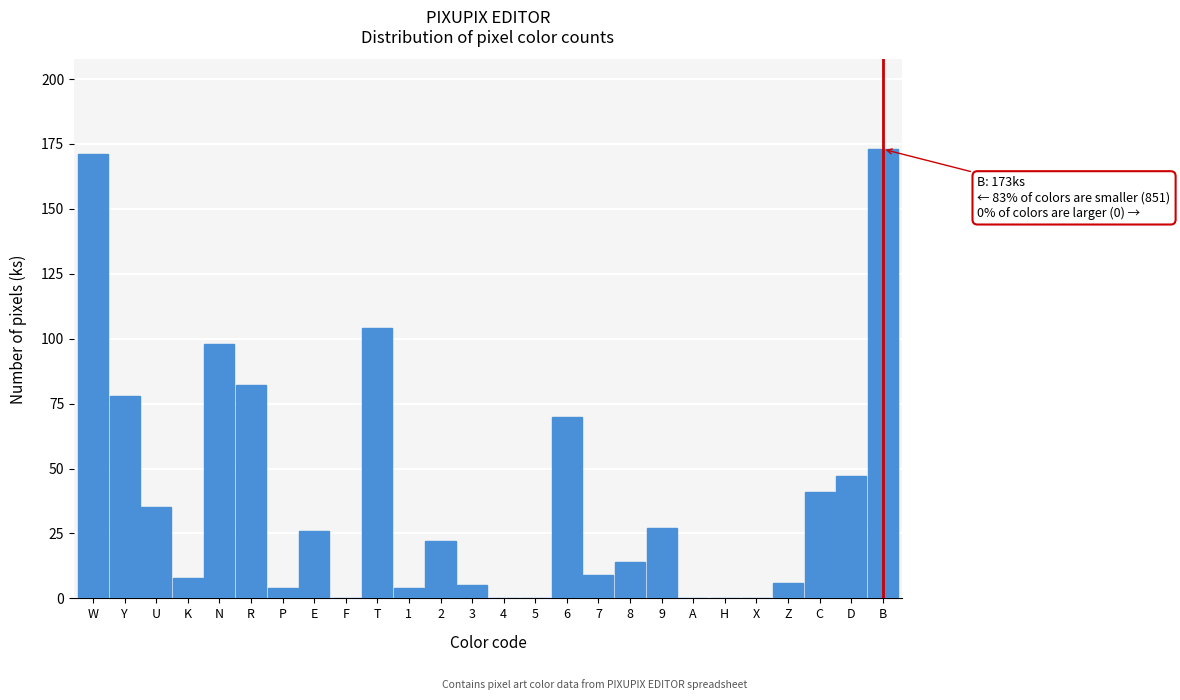

Reading left to right, transcribe all the data shown in this chart.

W=171	Y=78	U=35	K=8	N=98	R=82	P=4	E=26	F=0	T=104	1=4	2=22	3=5	4=0	5=0	6=70	7=9	8=14	9=27	A=0	H=0	X=0	Z=6	C=41	D=47	B=173